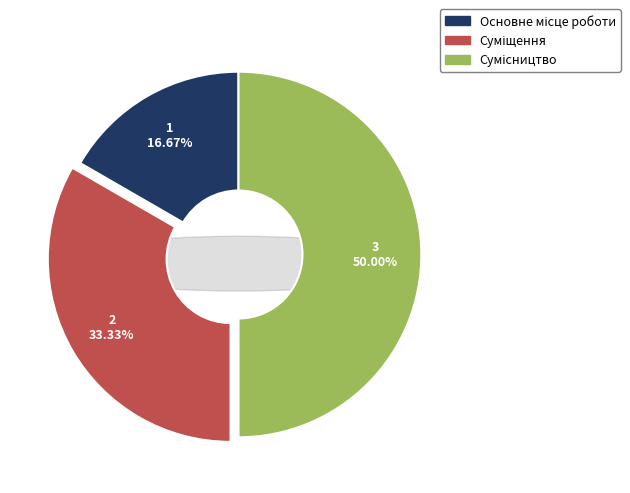

To the nearest percent, what is the difference between the largest and smallest slice percentages?

33%